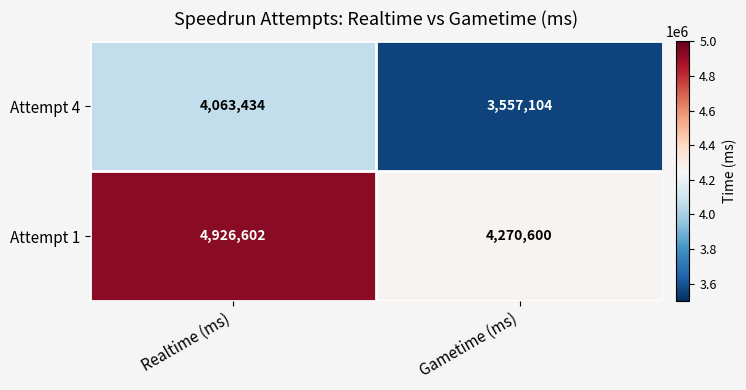

What is the total value across all series at Realtime (ms)?

8990036